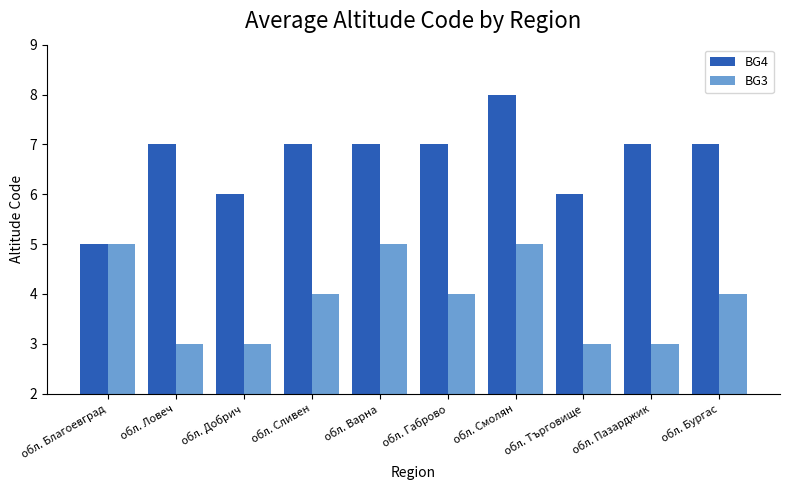

Reading left to right, what are all the values shown in this chart?

BG4: 5	7	6	7	7	7	8	6	7	7
BG3: 5	3	3	4	5	4	5	3	3	4